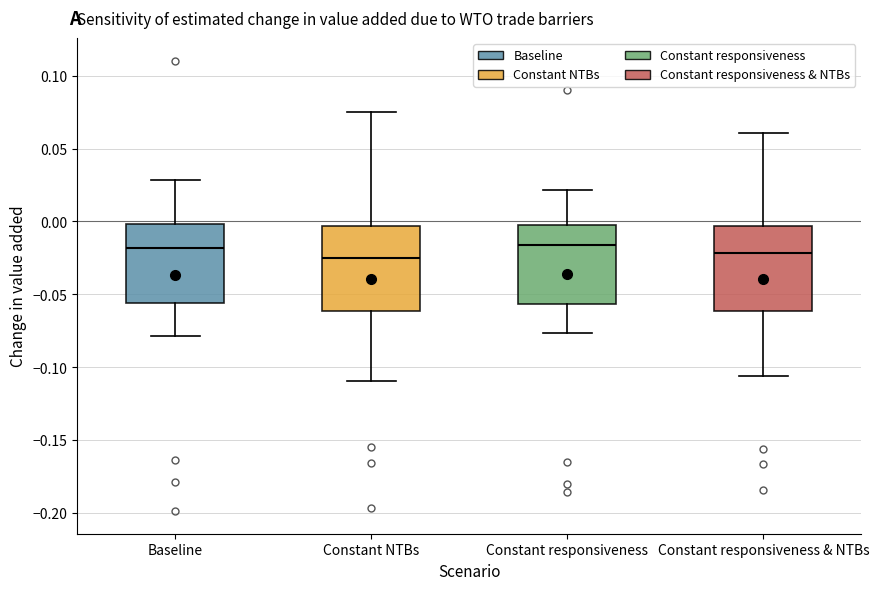

Reading left to right, transcribe this box plot: for each box, give where its median line is, the range the box spans, and where its two whiskers end, as read against the y-axis. The values are not printed on the chart, so give them approximately, as read against the axis.

Baseline: median -0.020, box -0.055 to 0.000, whiskers -0.080 to 0.030
Constant NTBs: median -0.025, box -0.060 to -0.005, whiskers -0.110 to 0.075
Constant responsiveness: median -0.015, box -0.055 to -0.005, whiskers -0.075 to 0.020
Constant responsiveness & NTBs: median -0.020, box -0.060 to -0.005, whiskers -0.105 to 0.060